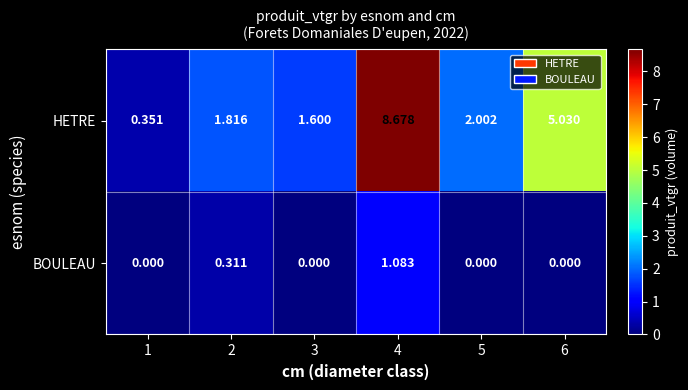

At 2, list the series in order from largest to smallest.

HETRE, BOULEAU